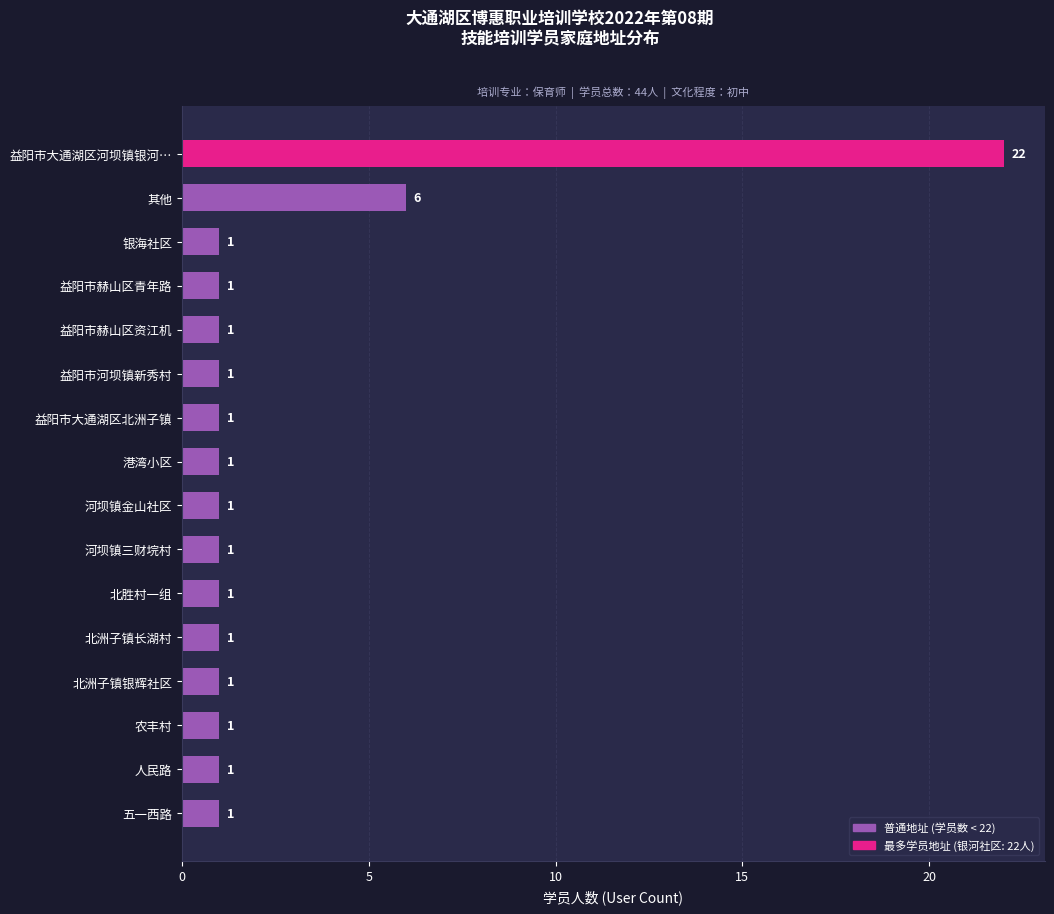

Reading top to bottom, what are all the values shown in this chart?

益阳市大通湖区河坝镇银河…=22	其他=6	银海社区=1	益阳市赫山区青年路=1	益阳市赫山区资江机=1	益阳市河坝镇新秀村=1	益阳市大通湖区北洲子镇=1	港湾小区=1	河坝镇金山社区=1	河坝镇三财垸村=1	北胜村一组=1	北洲子镇长湖村=1	北洲子镇银辉社区=1	农丰村=1	人民路=1	五一西路=1